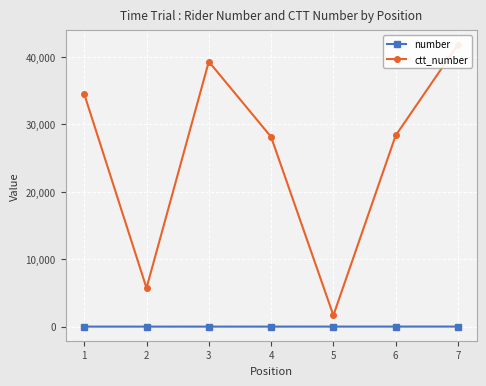

True or false: number has more than 0 points higher than both neighbors.

False